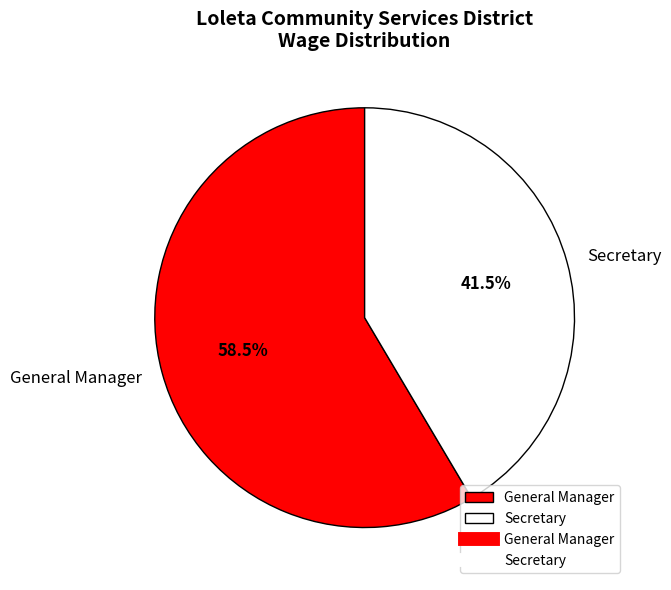

Rank the categories by value from highest to lowest.

General Manager, Secretary